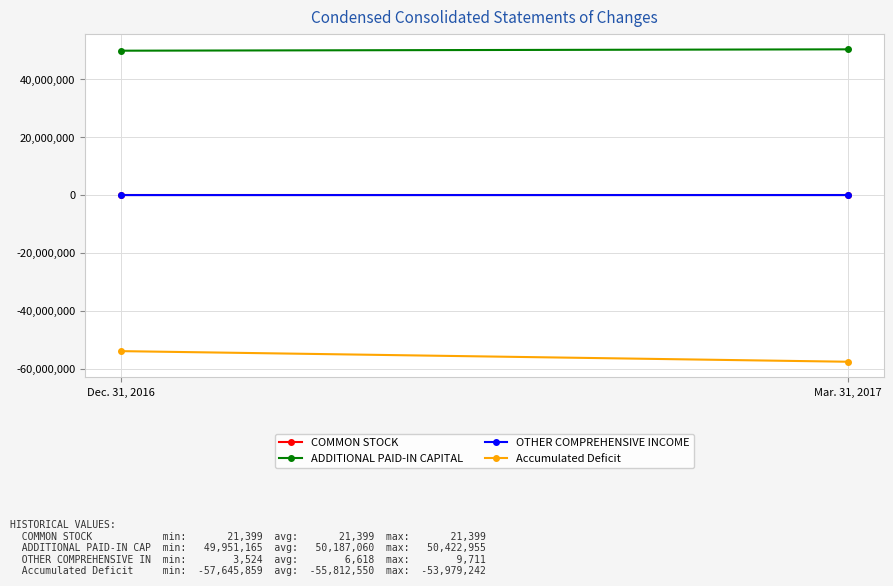

Where is ADDITIONAL PAID-IN CAPITAL nearest to the value 50187060?

Dec. 31, 2016